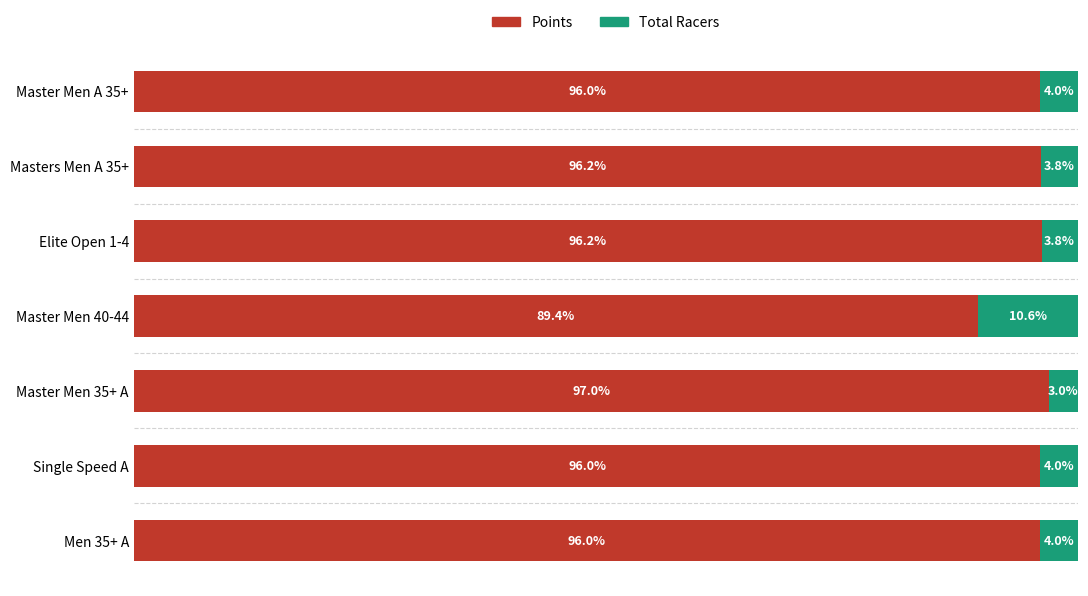

Which category has the highest value in the Points series?

Master Men 35+ A